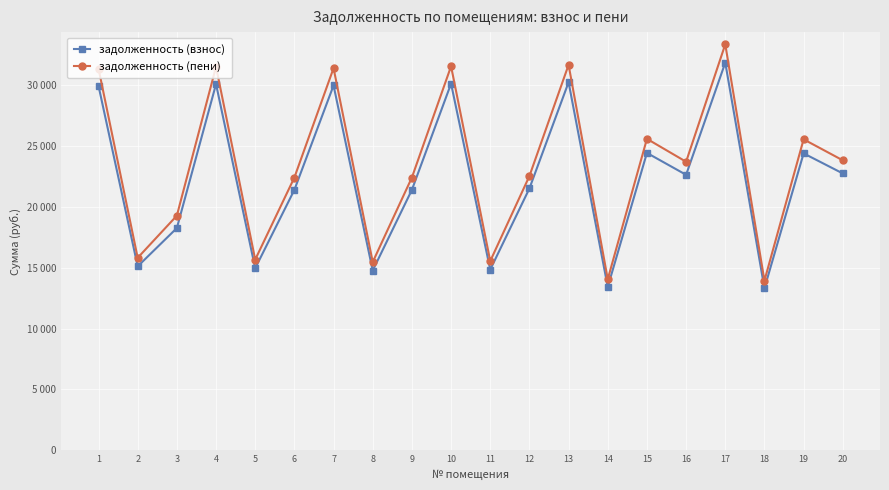

Which series has the largest range (max minus min)?

задолженность (пени)